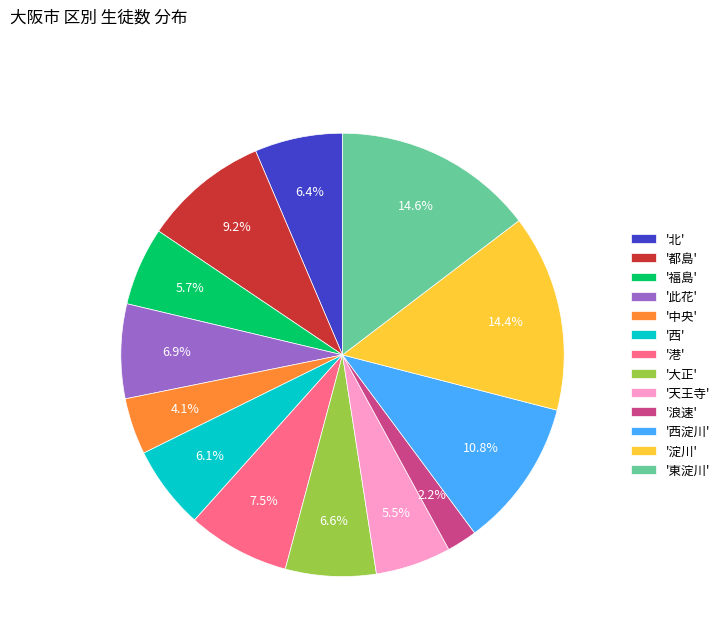

What is the smallest slice in the pie chart?

'浪速'